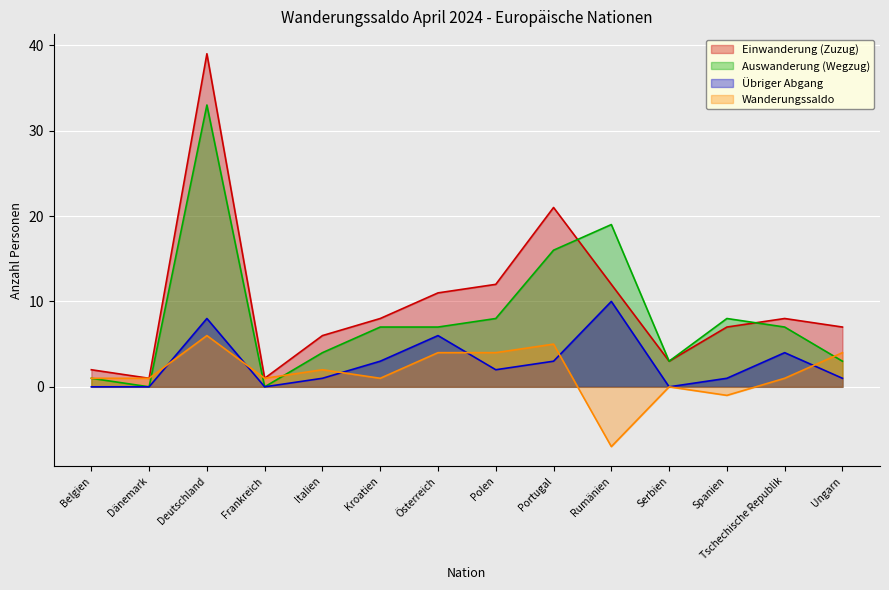

The Einwanderung (Zuzug) series shows 12 at Polen. True or false?

True